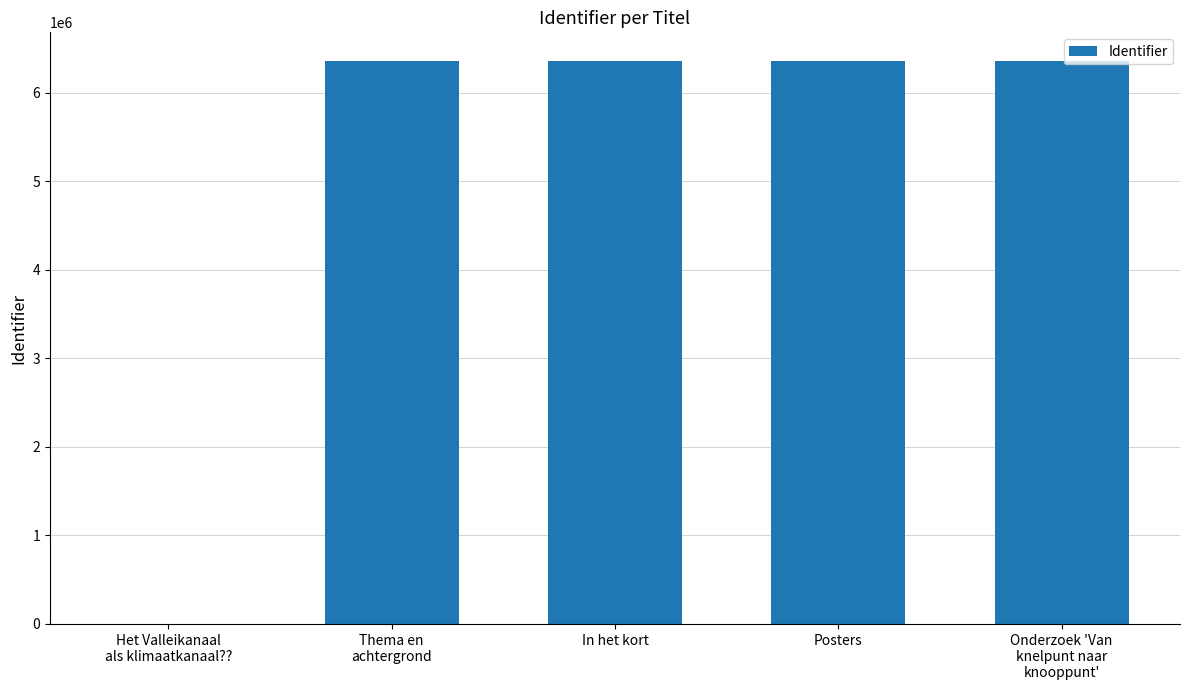

What is the average value?

5089615